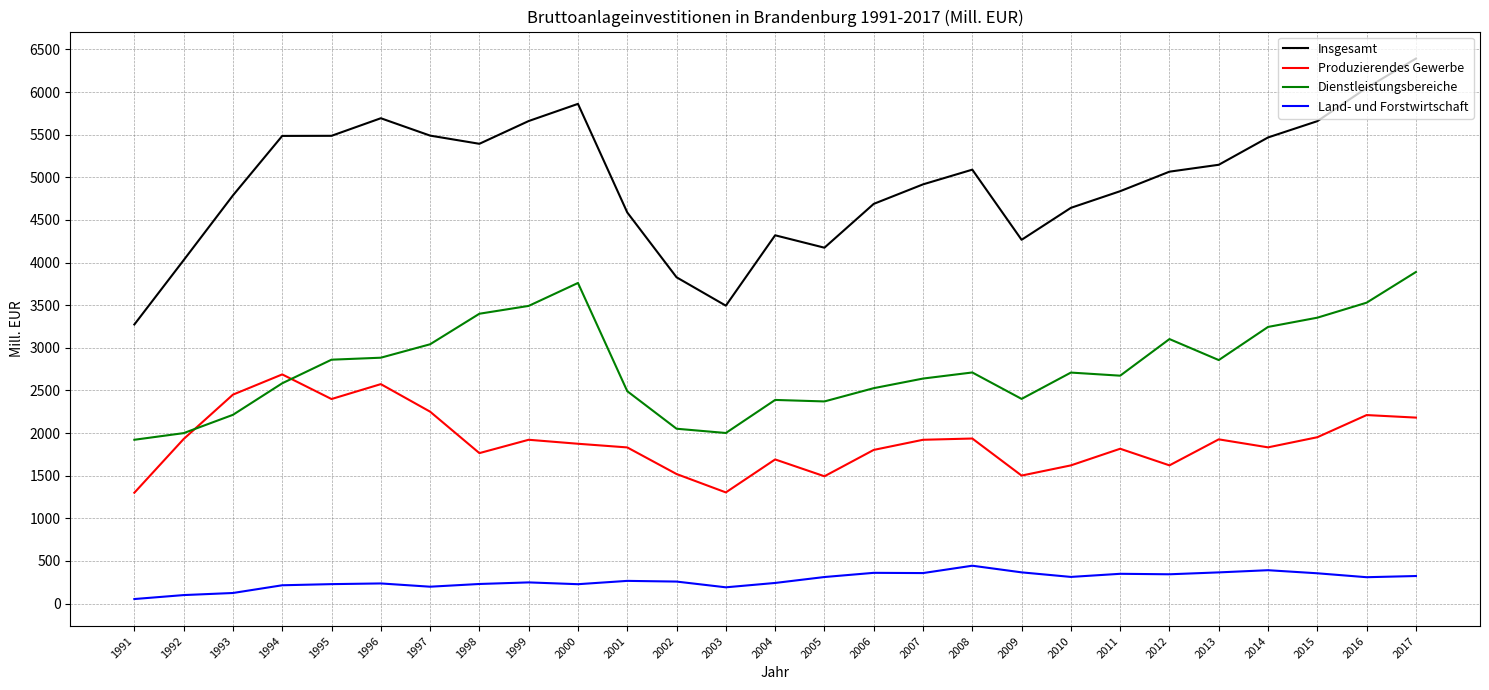

At which label does Land- und Forstwirtschaft first exceed 265?

2001